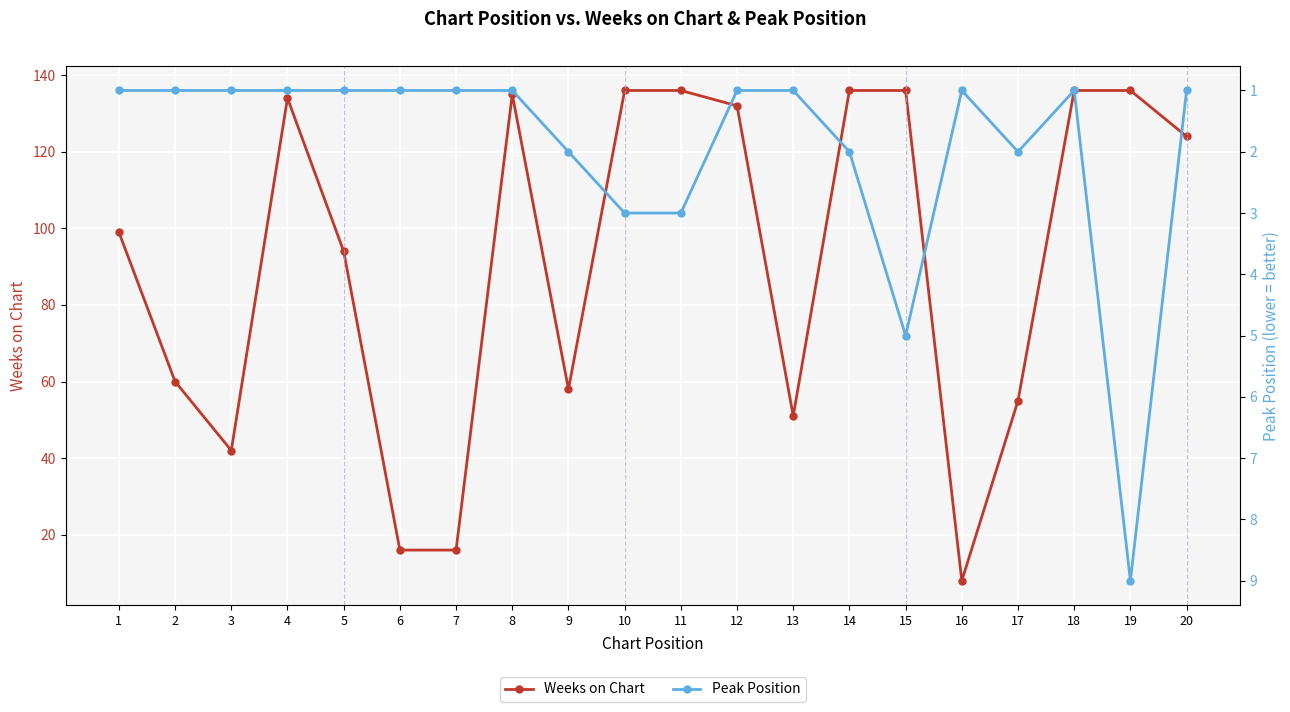

Which series has the largest total across all categories?

Weeks on Chart